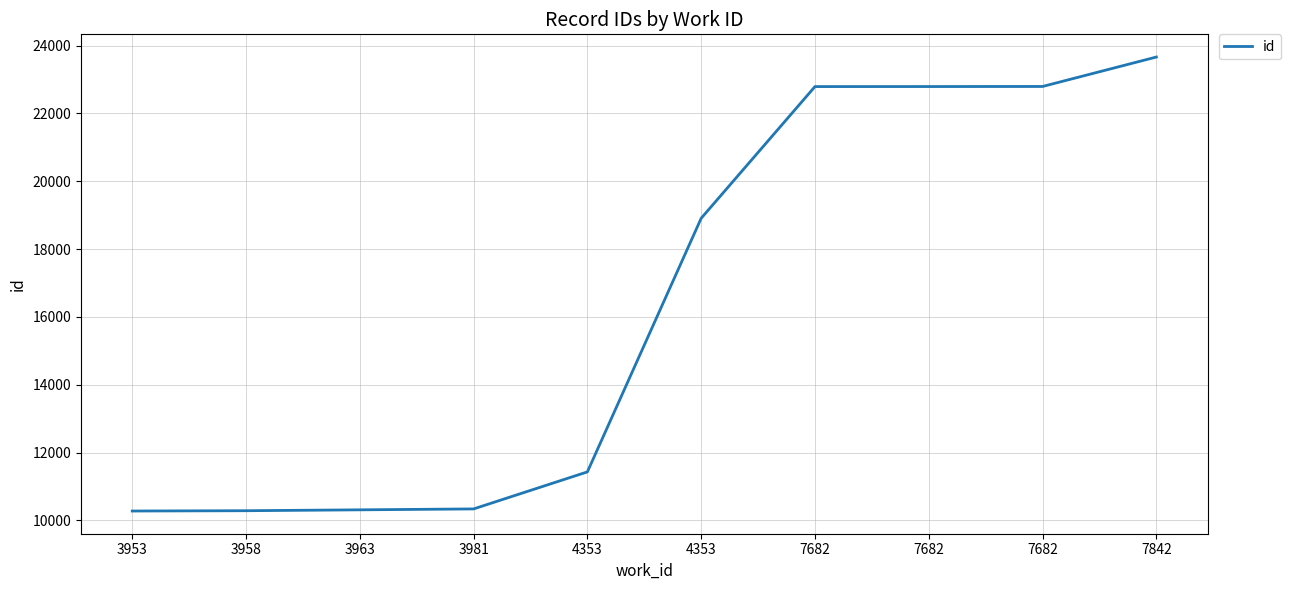

What is the sum of the values at 3958 and 3953?

20565